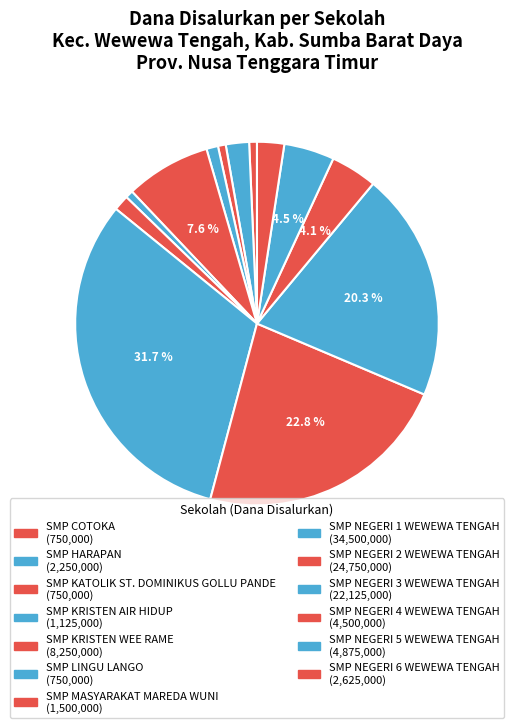

How many slices are in this pie chart?

13